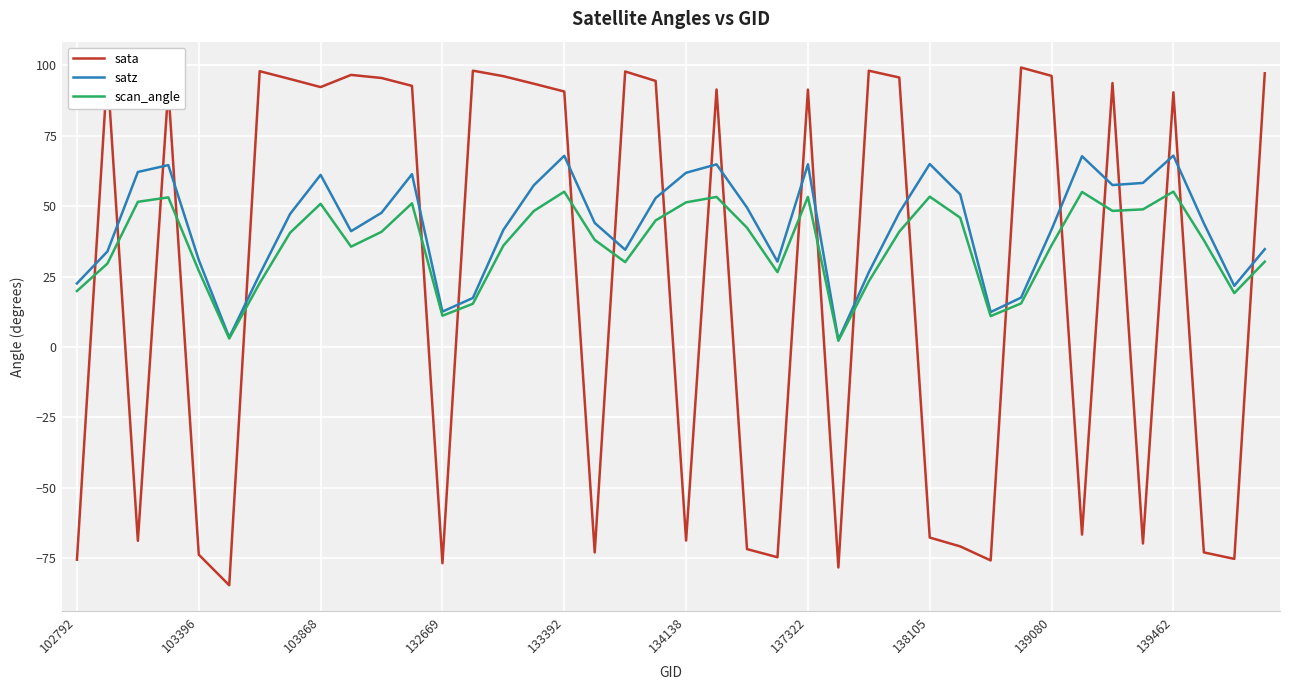

Rank the series by their average value, from lowest to highest.

sata, scan_angle, satz